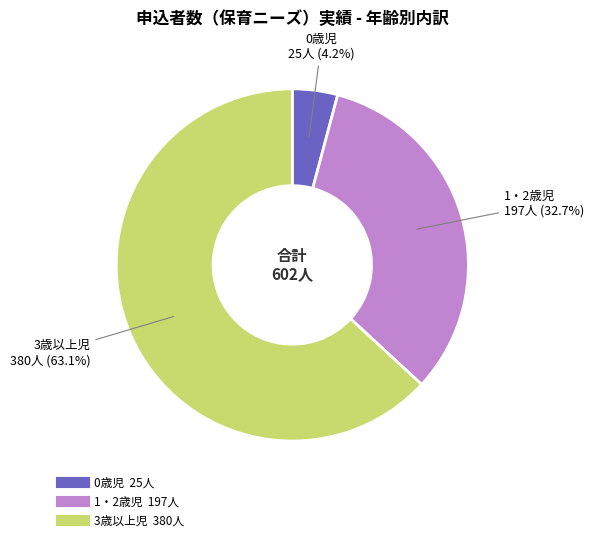

The 1・2歳児 slice represents 33% of the pie. True or false?

True